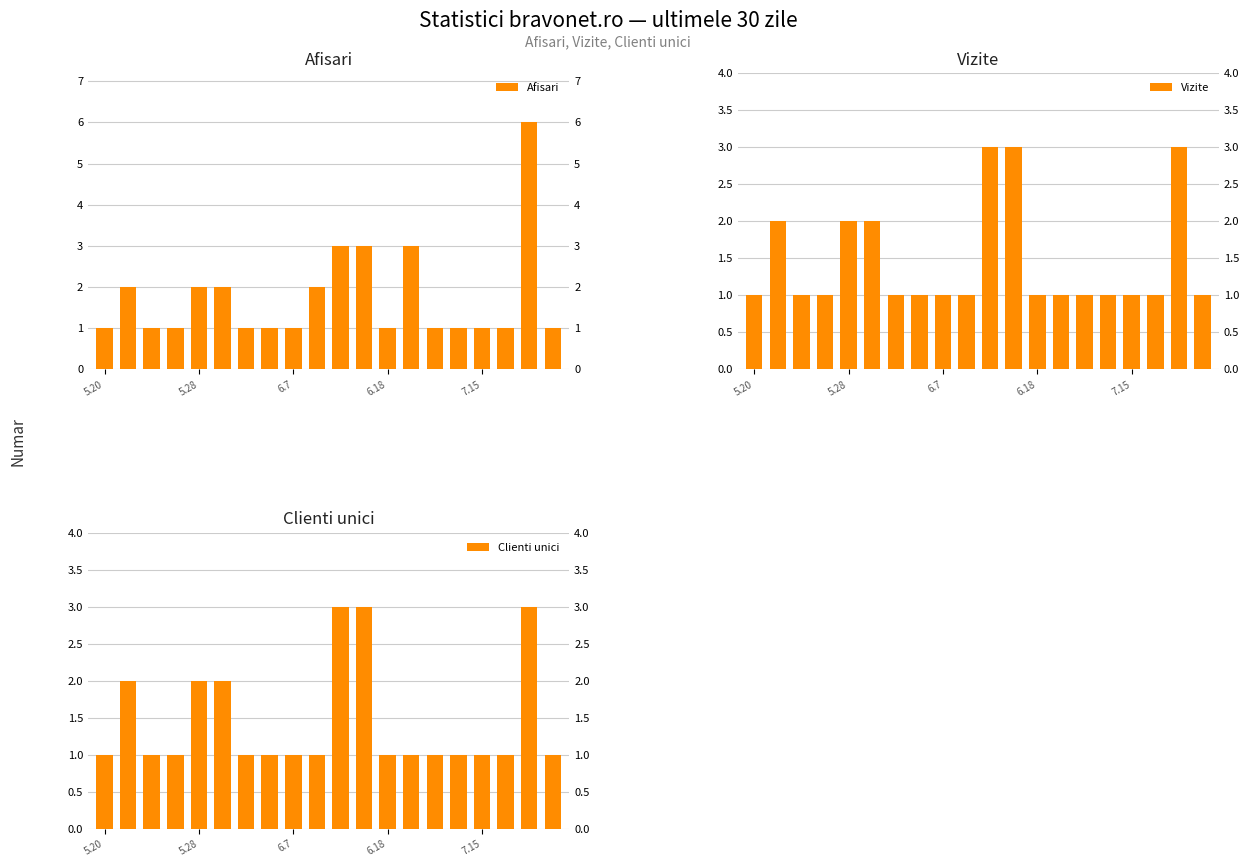

The Afisari series shows 0 at 6.7. True or false?

False